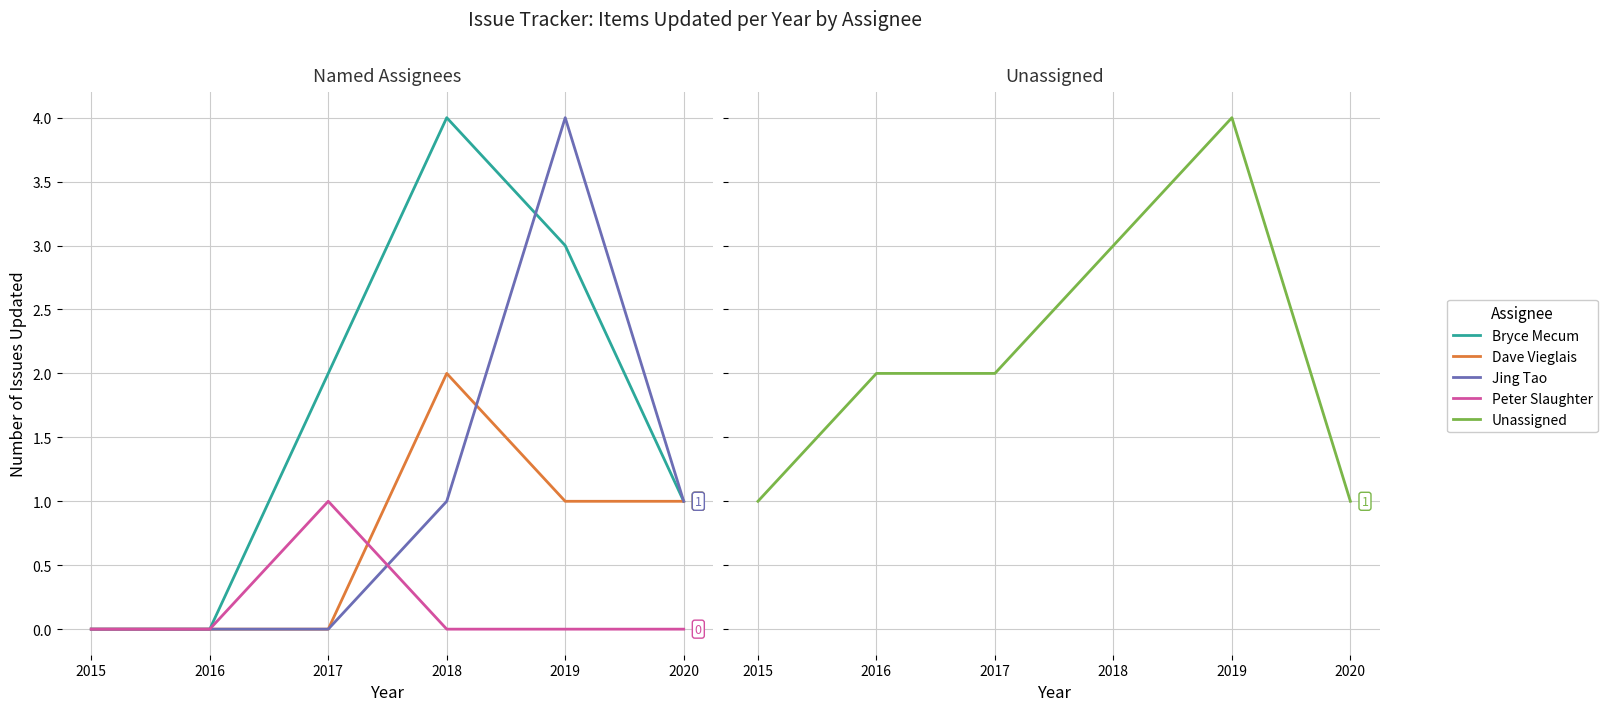

True or false: Unassigned has a value of 1 at 2015.

True